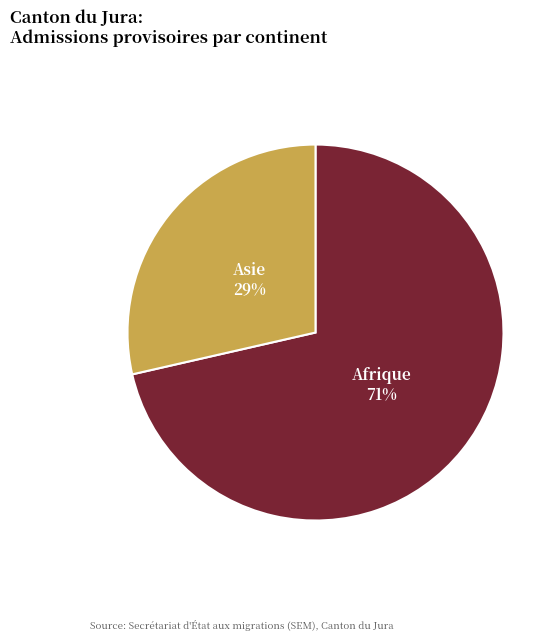

How many slices are in this pie chart?

2